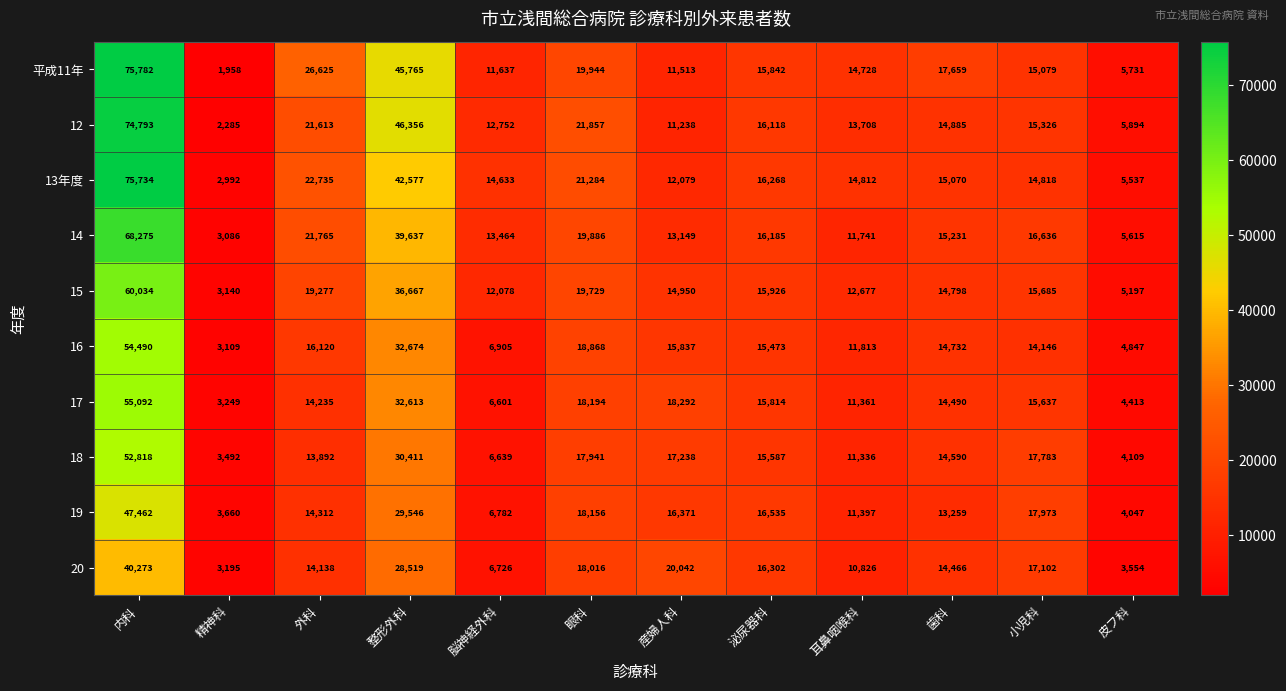

Which series has the largest range (max minus min)?

平成11年